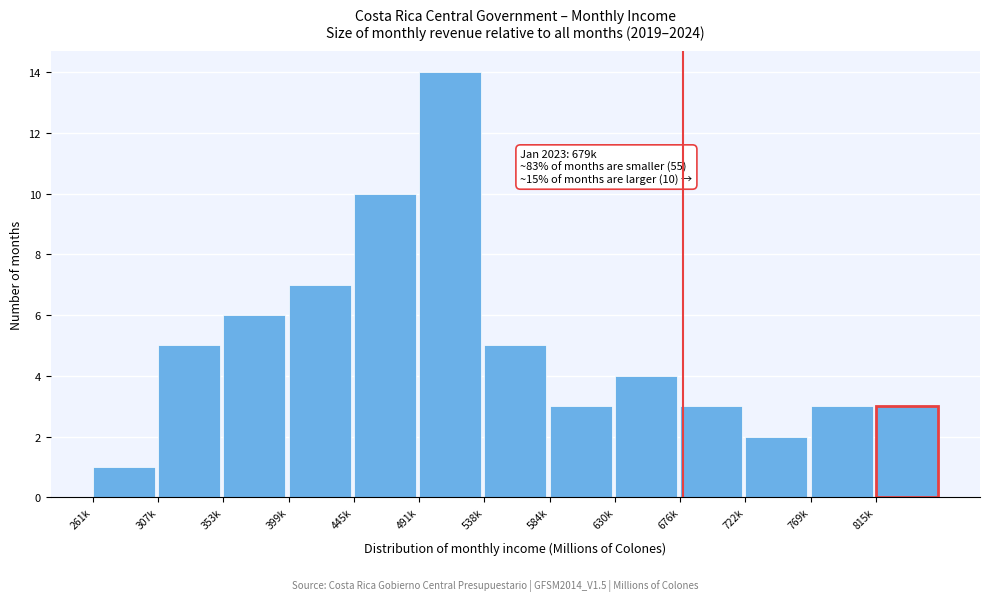

Reading left to right, list all the values displayed in this chart.

261k=1	307k=5	353k=6	399k=7	445k=10	491k=14	538k=5	584k=3	630k=4	676k=3	722k=2	769k=3	815k=3